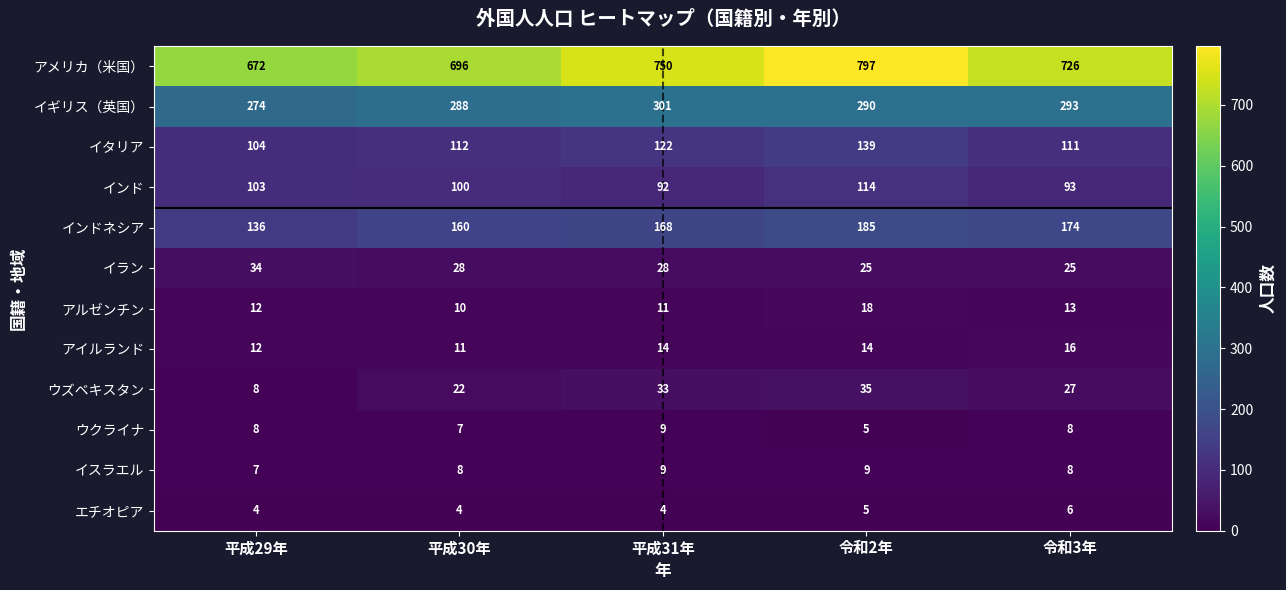

At which category is the sum across all series the highest?

令和2年